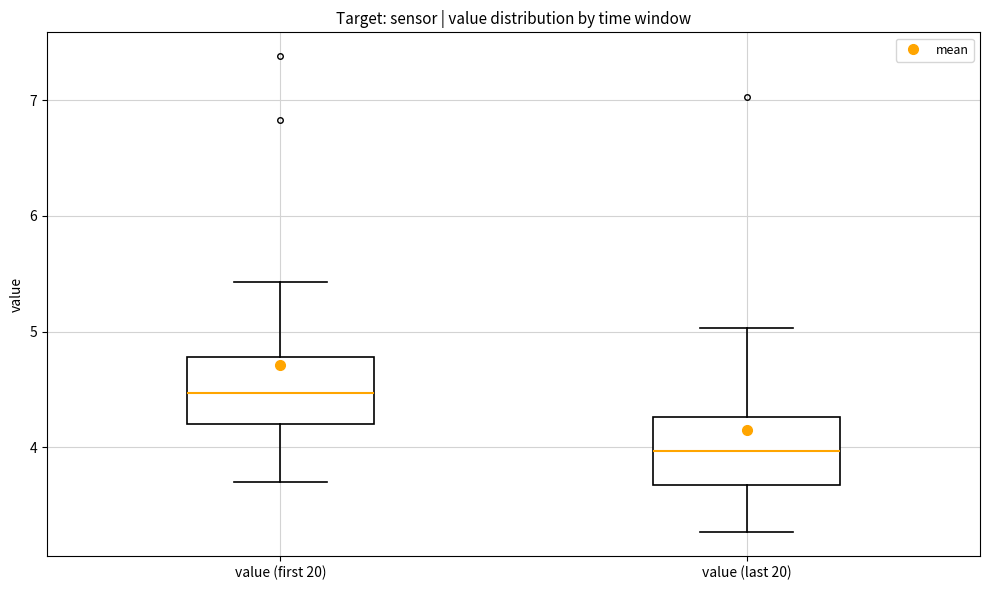

Reading left to right, read every box against the y-axis: the position of its median line, the range the box covers, and the ends of its whiskers. The values are not printed on the chart, so give them approximately, as read against the axis.

value (first 20): median 4.5, box 4.2 to 4.8, whiskers 3.7 to 5.4
value (last 20): median 4.0, box 3.7 to 4.3, whiskers 3.3 to 5.0